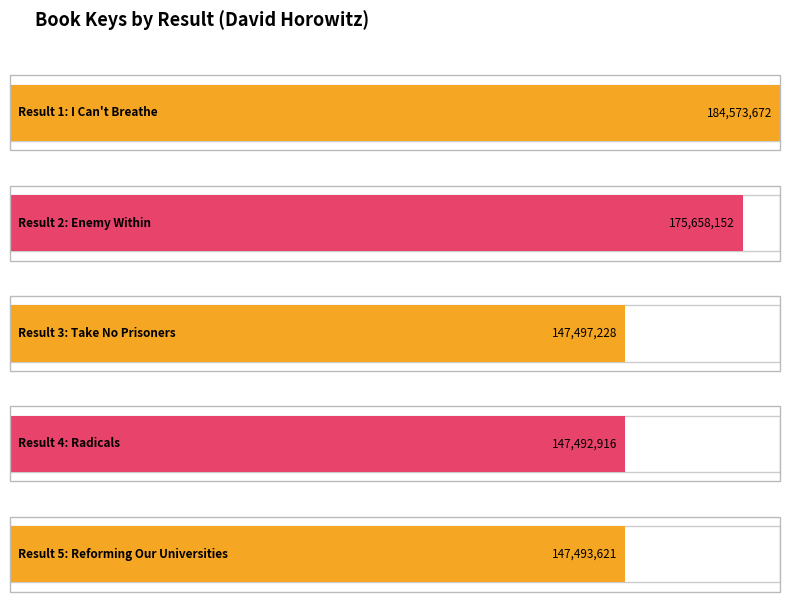

Reading right to left, extract all data points from this chart.

147493621	147492916	147497228	175658152	184573672